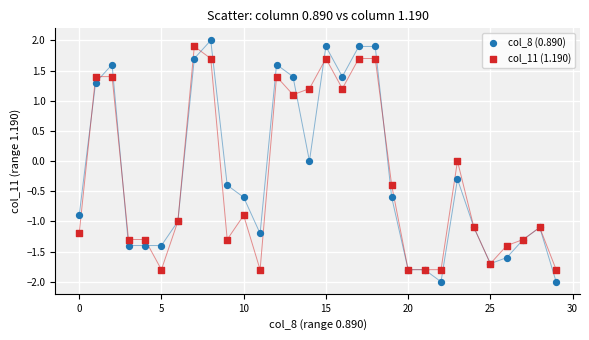

What are all the series names shown in the legend?

col_8 (0.890), col_11 (1.190)